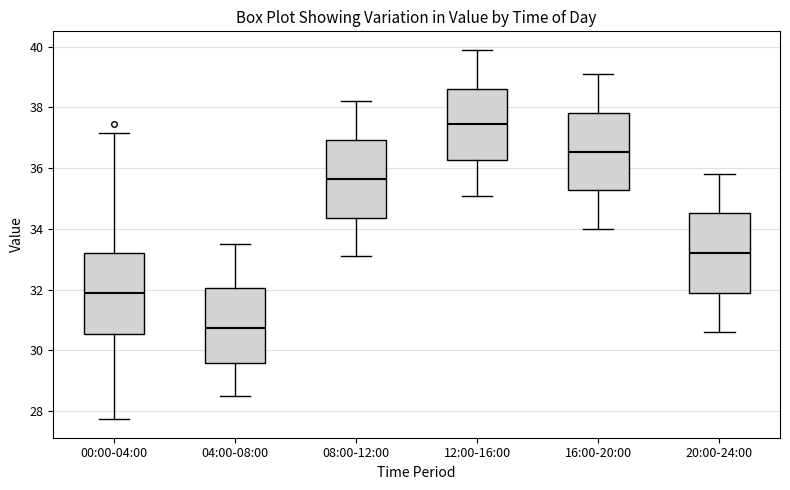

Where is the upper edge of the box for 20:00-24:00 on the y-axis? The values are not printed on the chart, so give them approximately, as read against the axis.

34.6